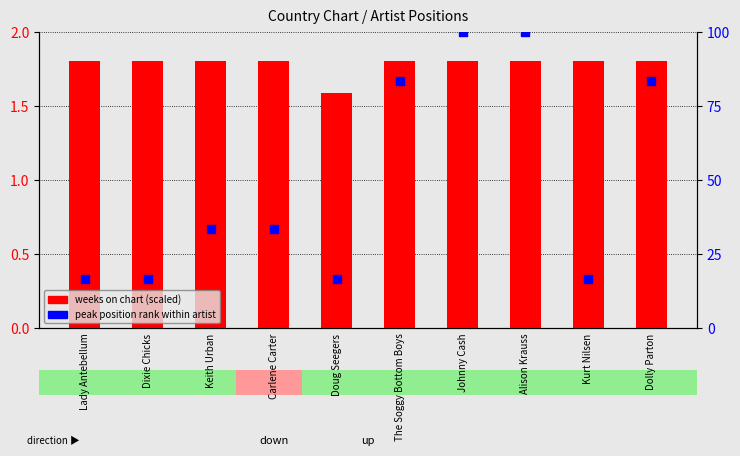

Which series has the largest total across all categories?

peak position rank